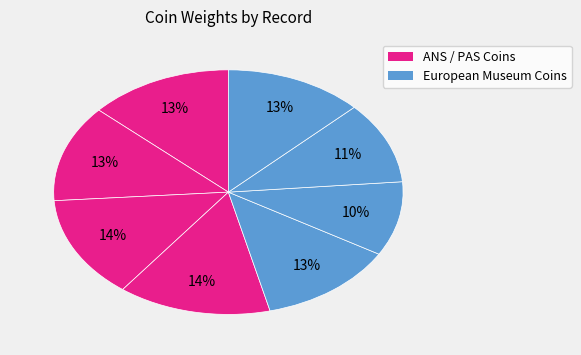

How many slices are in this pie chart?

8